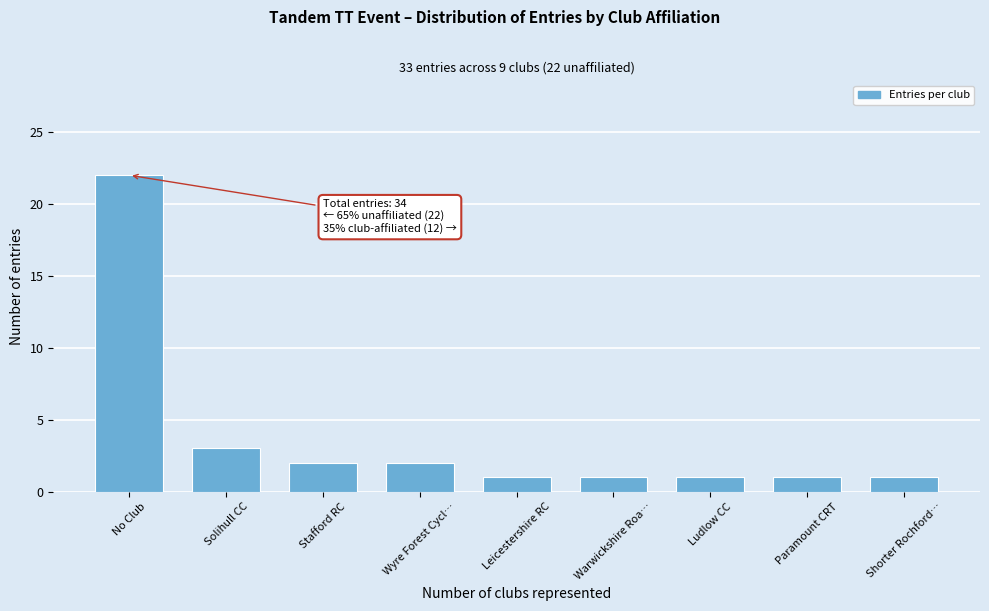

Reading left to right, what are all the values shown in this chart?

No Club=22	Solihull CC=3	Stafford RC=2	Wyre Forest Cycl…=2	Leicestershire RC=1	Warwickshire Roa…=1	Ludlow CC=1	Paramount CRT=1	Shorter Rochford…=1